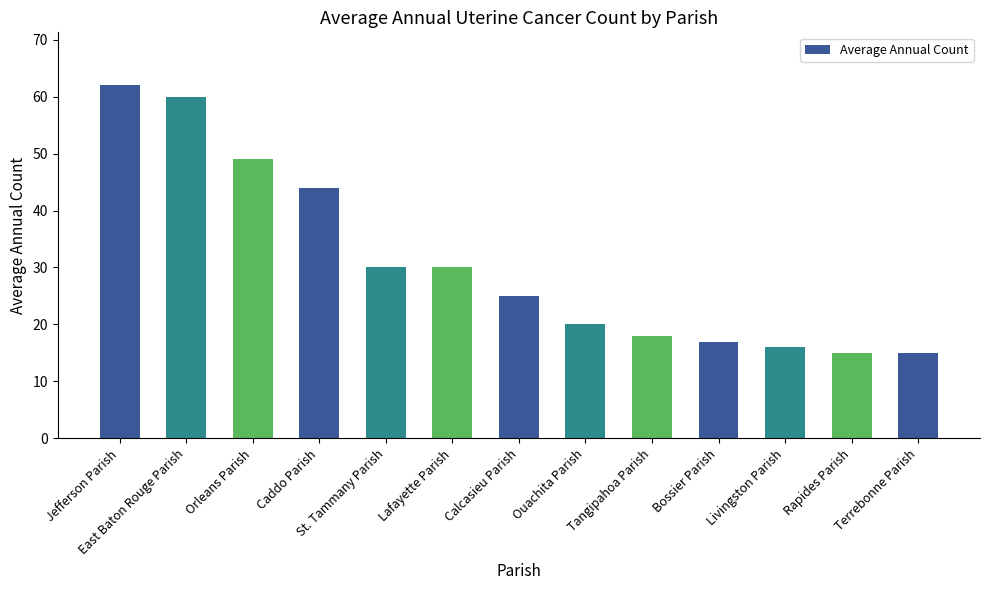

What is the sum of the values at East Baton Rouge Parish and St. Tammany Parish?

90